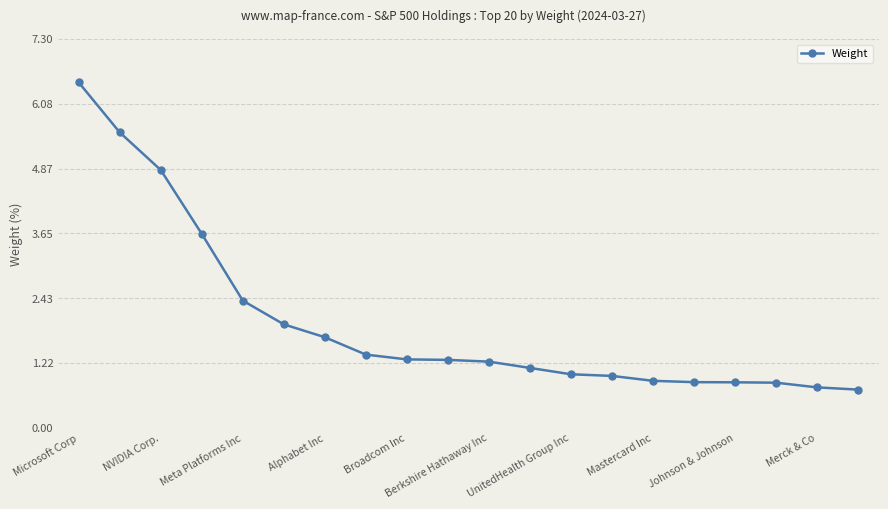

What is the difference between the second highest and minimum values?

4.8